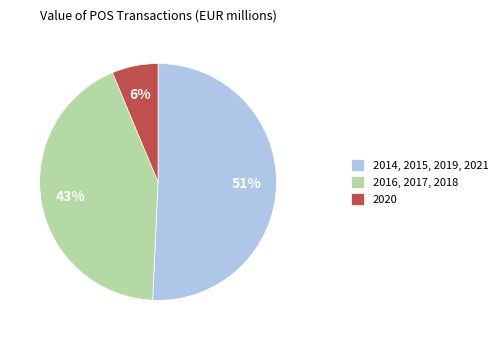

To the nearest percent, what is the average slice percentage?

33%